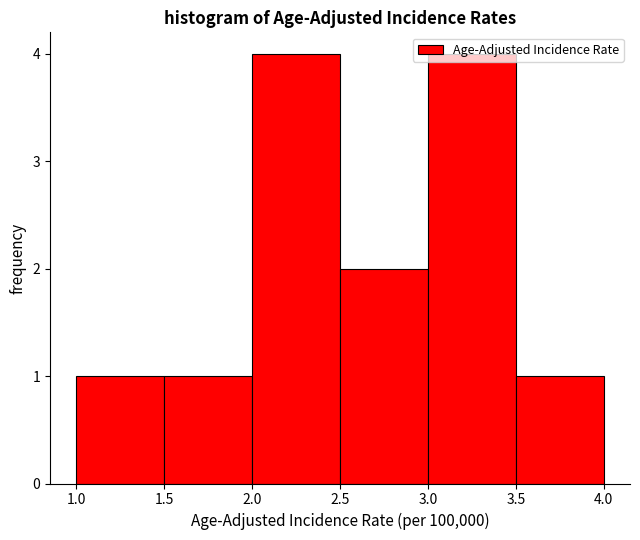

Reading left to right, transcribe this chart: for each bar, give the range it covers on the x-axis and its height. The values are not printed on the chart, so give them approximately, as read against the axis.

1.0 to 1.5: 1
1.5 to 2.0: 1
2.0 to 2.5: 4
2.5 to 3.0: 2
3.0 to 3.5: 4
3.5 to 4.0: 1